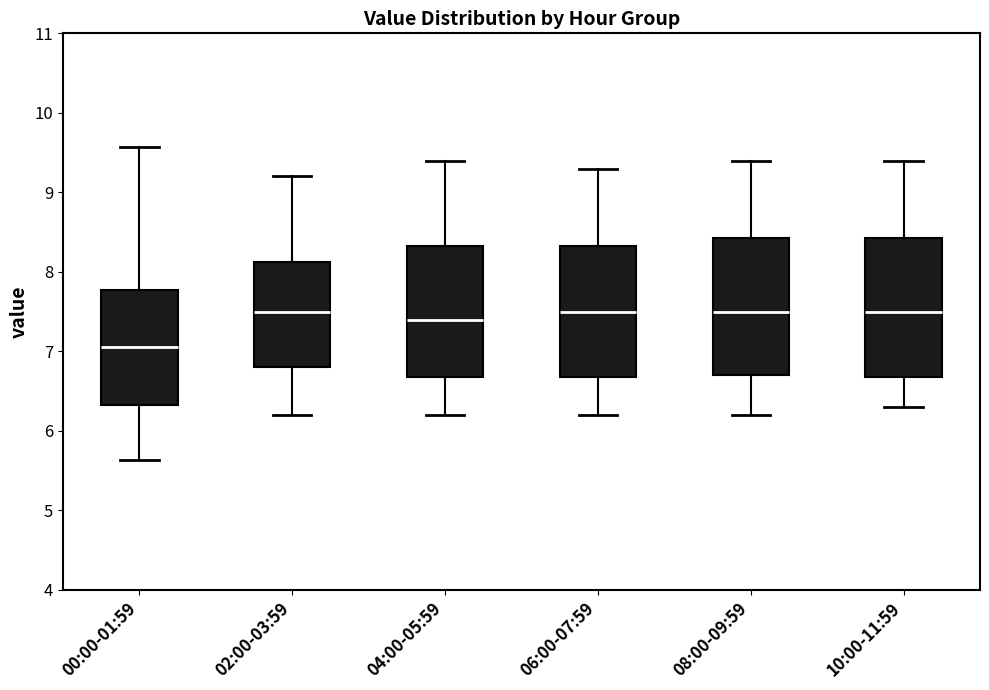

Reading left to right, read every box against the y-axis: the position of its median line, the range the box covers, and the ends of its whiskers. The values are not printed on the chart, so give them approximately, as read against the axis.

00:00-01:59: median 7.1, box 6.3 to 7.8, whiskers 5.6 to 9.6
02:00-03:59: median 7.5, box 6.8 to 8.1, whiskers 6.2 to 9.2
04:00-05:59: median 7.4, box 6.7 to 8.3, whiskers 6.2 to 9.4
06:00-07:59: median 7.5, box 6.7 to 8.3, whiskers 6.2 to 9.3
08:00-09:59: median 7.5, box 6.7 to 8.4, whiskers 6.2 to 9.4
10:00-11:59: median 7.5, box 6.7 to 8.4, whiskers 6.3 to 9.4